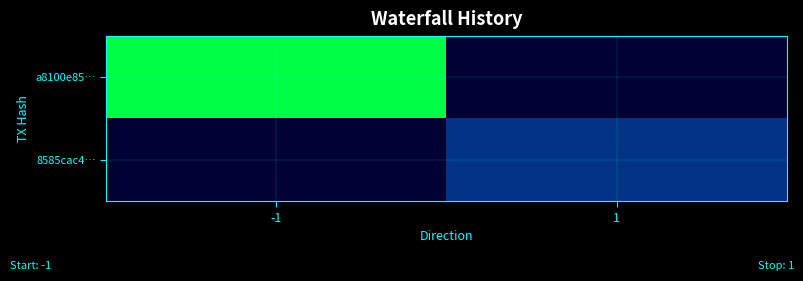

Reading left to right, list all the values displayed in this chart.

a8100e85…: -1=6	1=0
8585cac4…: -1=0	1=1